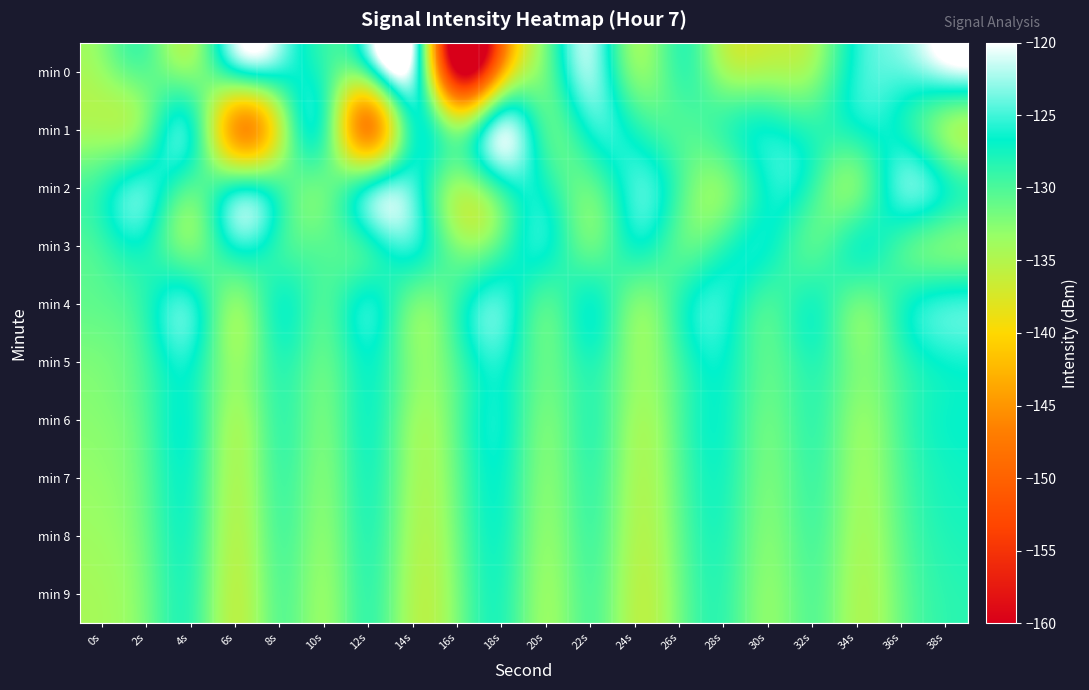

Reading left to right, transcribe all the data shown in this chart.

min 0: 0s=-133.3	2s=-130.6	4s=-132.5	6s=-127.1	8s=-125.7	10s=-128.8	12s=-128.7	14s=-122.6	16s=-160.2	18s=-143.7	20s=-131.3	22s=-122.8	24s=-132.4	26s=-129.1	28s=-133.7	30s=-134.5	32s=-133.1	34s=-125.7	36s=-124.2	38s=-121.7
min 1: 0s=-134.3	2s=-131.1	4s=-127.2	6s=-144.2	8s=-136.0	10s=-129.2	12s=-145.9	14s=-127.6	16s=-133.0	18s=-122.3	20s=-129.8	22s=-126.1	24s=-127.8	26s=-130.1	28s=-128.9	30s=-126.9	32s=-128.5	34s=-127.2	36s=-127.2	38s=-132.8
min 2: 0s=-128.5	2s=-125.3	4s=-130.1	6s=-127.8	8s=-129.5	10s=-131.2	12s=-126.7	14s=-124.9	16s=-133.4	18s=-128.1	20s=-127.6	22s=-130.8	24s=-125.2	26s=-129.7	28s=-132.1	30s=-126.4	32s=-128.9	34s=-131.5	36s=-124.6	38s=-127.3
min 3: 0s=-129.1	2s=-127.4	4s=-131.8	6s=-126.2	8s=-128.7	10s=-130.5	12s=-127.9	14s=-125.6	16s=-132.3	18s=-129.8	20s=-126.5	22s=-131.1	24s=-127.2	26s=-130.4	28s=-128.6	30s=-126.9	32s=-130.2	34s=-127.7	36s=-129.4	38s=-131.6
min 4: 0s=-130.7	2s=-128.2	4s=-125.8	6s=-132.6	8s=-127.5	10s=-129.9	12s=-126.3	14s=-131.4	16s=-128.8	18s=-125.1	20s=-130.0	22s=-127.1	24s=-132.0	26s=-128.4	28s=-125.9	30s=-129.6	32s=-127.8	34s=-131.3	36s=-128.0	38s=-125.5
min 5: 0s=-131.9	2s=-129.3	4s=-126.6	6s=-133.2	8s=-128.5	10s=-130.8	12s=-127.0	14s=-132.4	16s=-129.7	18s=-126.1	20s=-131.0	22s=-128.1	24s=-133.0	26s=-129.4	28s=-126.8	30s=-130.6	32s=-128.3	34s=-132.1	36s=-129.0	38s=-126.4
min 6: 0s=-132.5	2s=-130.0	4s=-127.3	6s=-133.8	8s=-129.2	10s=-131.5	12s=-127.6	14s=-133.1	16s=-130.4	18s=-126.7	20s=-131.7	22s=-128.8	24s=-133.6	26s=-130.1	28s=-127.4	30s=-131.2	32s=-129.0	34s=-132.8	36s=-129.7	38s=-127.1
min 7: 0s=-133.0	2s=-130.5	4s=-127.8	6s=-134.3	8s=-129.7	10s=-132.0	12s=-128.1	14s=-133.6	16s=-130.9	18s=-127.2	20s=-132.2	22s=-129.3	24s=-134.1	26s=-130.6	28s=-127.9	30s=-131.7	32s=-129.5	34s=-133.3	36s=-130.2	38s=-127.6
min 8: 0s=-133.5	2s=-131.0	4s=-128.3	6s=-134.8	8s=-130.2	10s=-132.5	12s=-128.6	14s=-134.1	16s=-131.4	18s=-127.7	20s=-132.7	22s=-129.8	24s=-134.6	26s=-131.1	28s=-128.4	30s=-132.2	32s=-130.0	34s=-133.8	36s=-130.7	38s=-128.1
min 9: 0s=-134.0	2s=-131.5	4s=-128.8	6s=-135.3	8s=-130.7	10s=-133.0	12s=-129.1	14s=-134.6	16s=-131.9	18s=-128.2	20s=-133.2	22s=-130.3	24s=-135.1	26s=-131.6	28s=-128.9	30s=-132.7	32s=-130.5	34s=-134.3	36s=-131.2	38s=-128.6